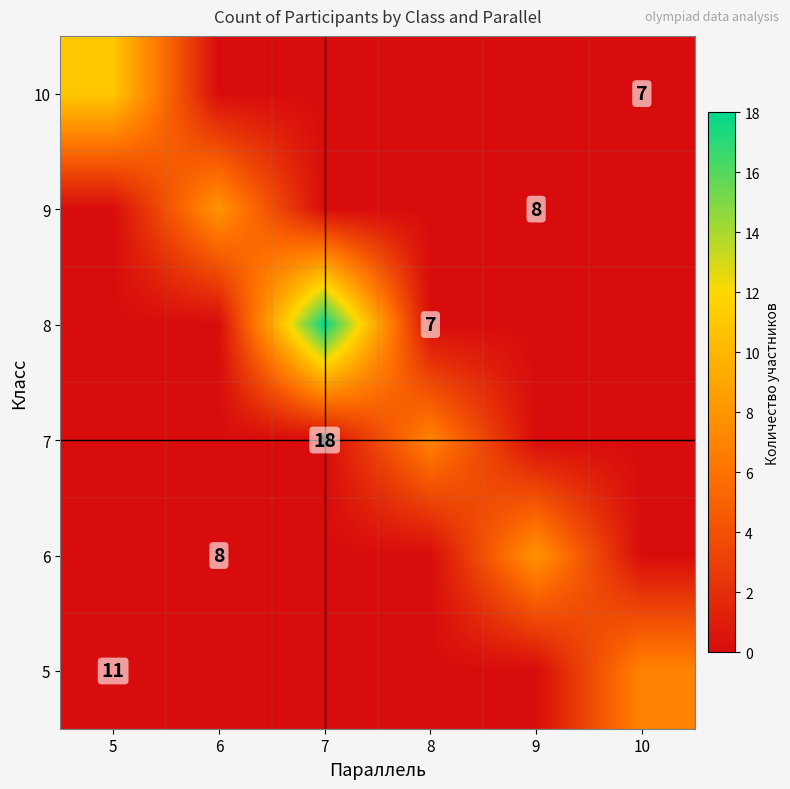

List the labels in order of 8 value, largest first.

7, 5, 6, 8, 9, 10